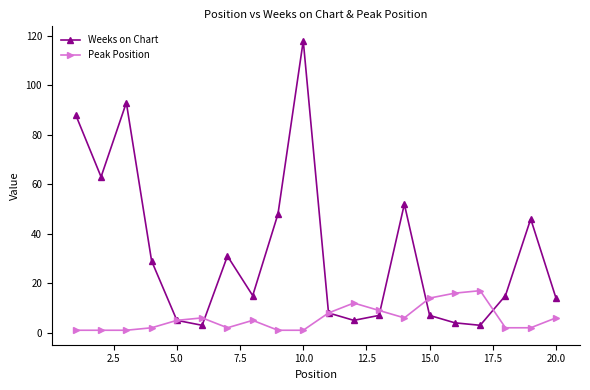

How many lines are shown in the chart?

2